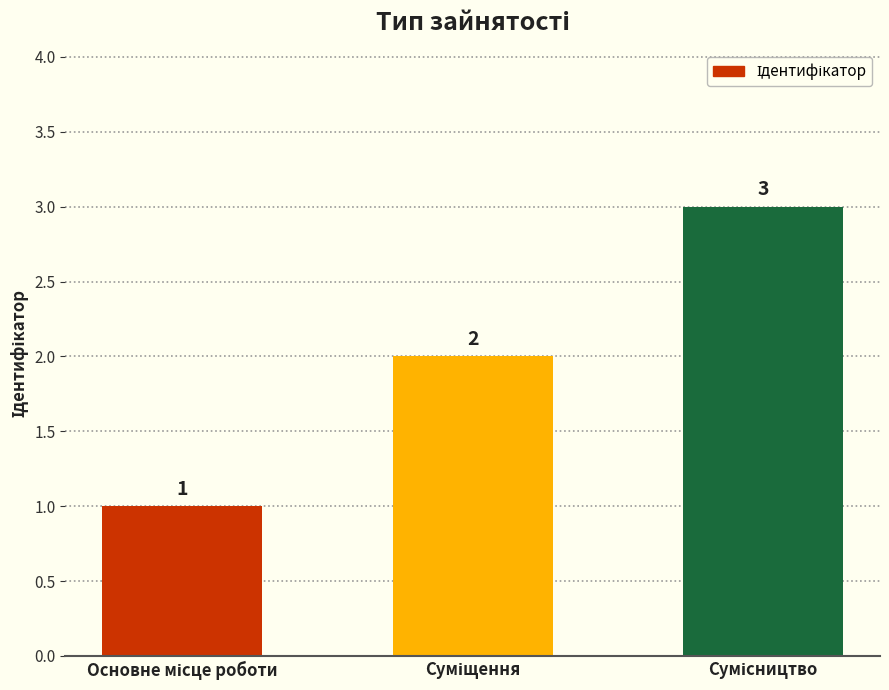

Count the values in the range 1 to 3.

3